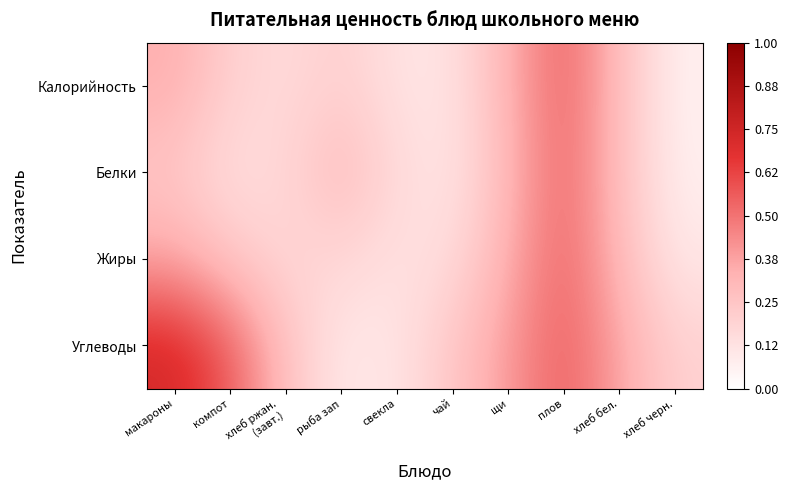

Reading right to left, what are all the values shown in this chart?

Калорийность: хлеб черн.=0.1	хлеб бел.=0.3	плов=0.6	щи=0.3	чай=0.1	свекла=0.1	рыба зап=0.2	хлеб ржан.
(завт.)=0.2	компот=0.2	макароны=0.3
Белки: хлеб черн.=0.1	хлеб бел.=0.3	плов=0.5	щи=0.3	чай=0.1	свекла=0.2	рыба зап=0.3	хлеб ржан.
(завт.)=0.2	компот=0.1	макароны=0.2
Жиры: хлеб черн.=0.1	хлеб бел.=0.3	плов=0.5	щи=0.3	чай=0.2	свекла=0.1	рыба зап=0.2	хлеб ржан.
(завт.)=0.2	компот=0.2	макароны=0.4
Углеводы: хлеб черн.=0.2	хлеб бел.=0.4	плов=0.6	щи=0.4	чай=0.2	свекла=0.1	рыба зап=0.1	хлеб ржан.
(завт.)=0.3	компот=0.6	макароны=0.7